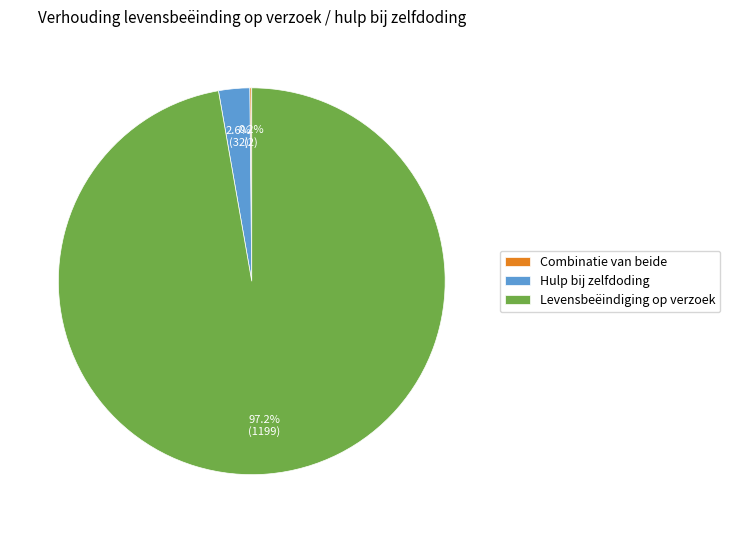

What percentage do Hulp bij zelfdoding and Levensbeëindiging op verzoek together represent?

99.8%